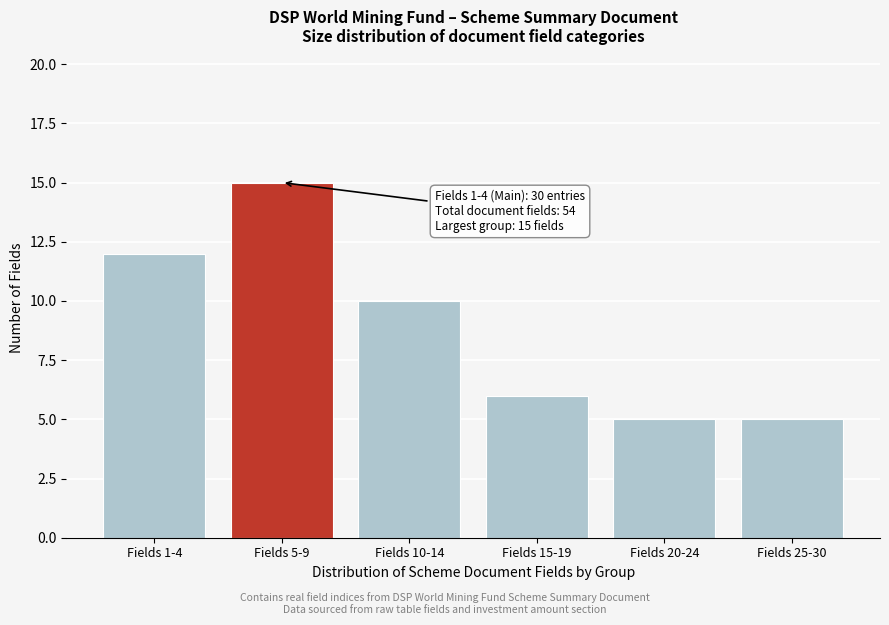

Reading left to right, list all the values displayed in this chart.

12	15	10	6	5	5